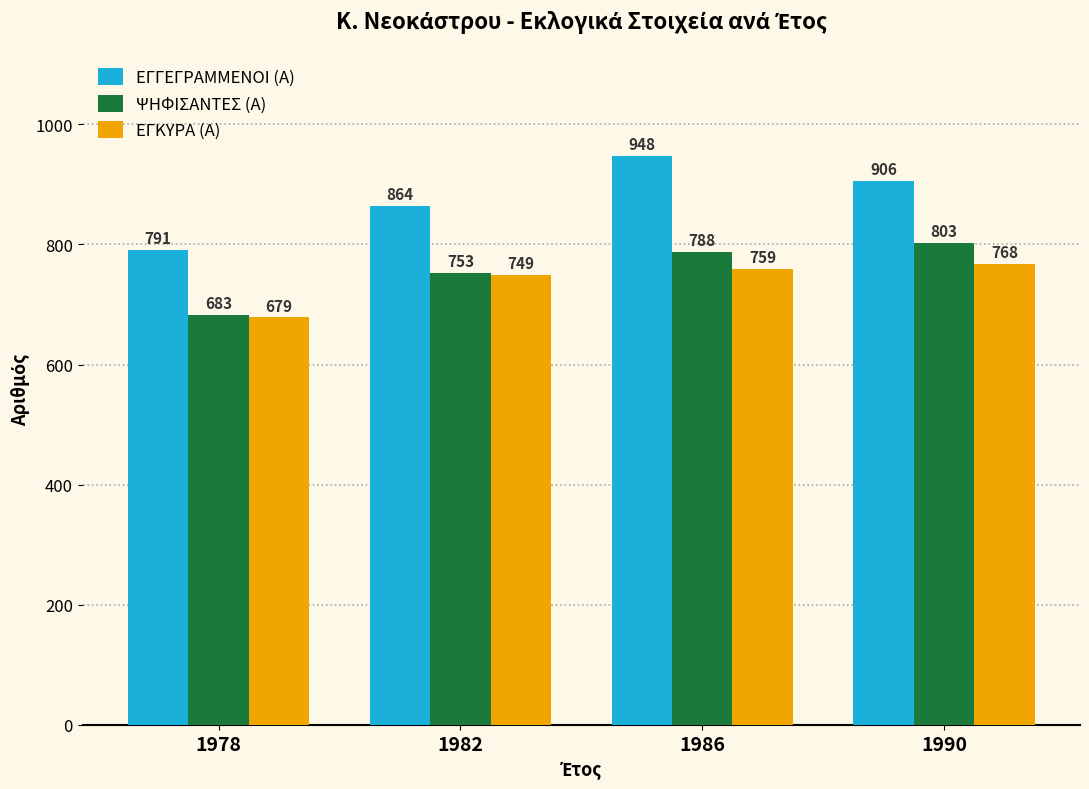

What is the difference between the ΕΓΓΕΓΡΑΜΜΕΝΟΙ (Α) values at 1982 and 1990?

42